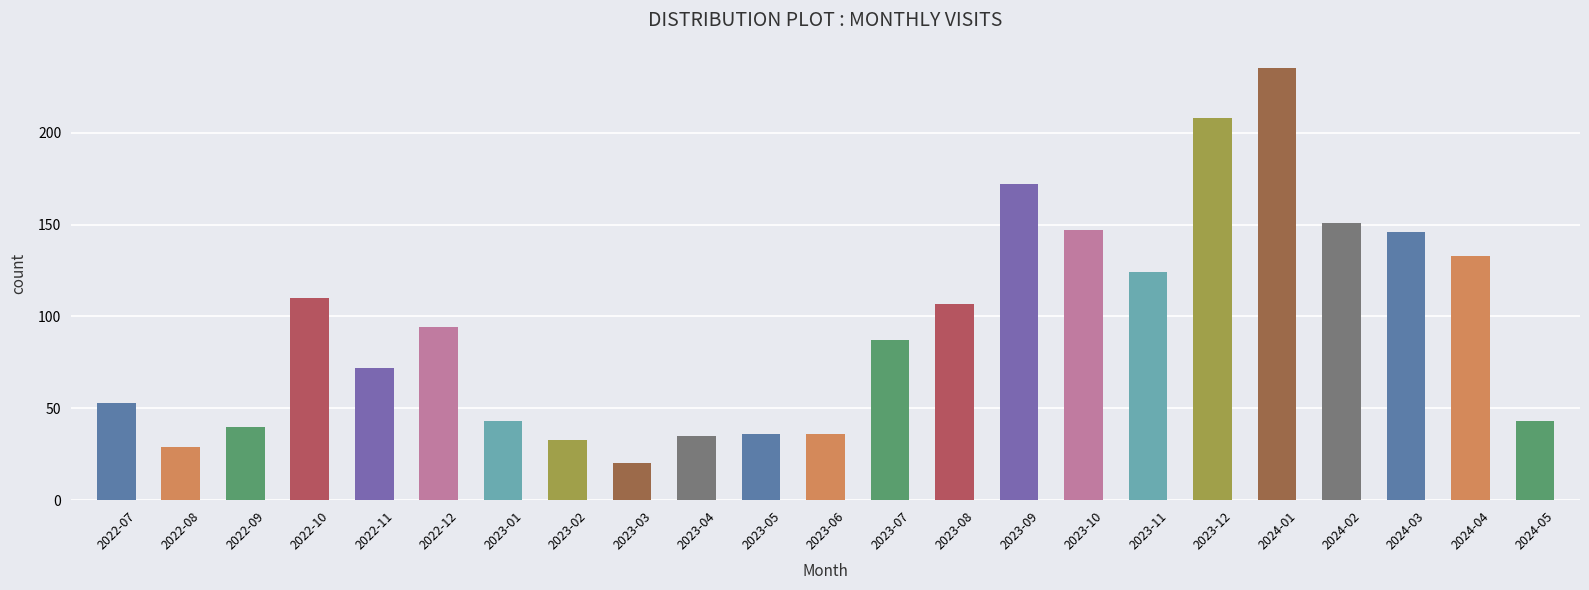

What is the label of the 11th bar from the right?

2023-07